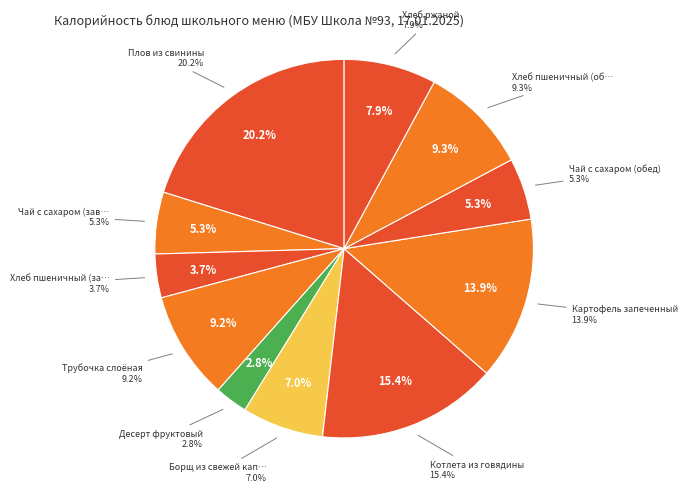

Does any single category account for the majority?

No